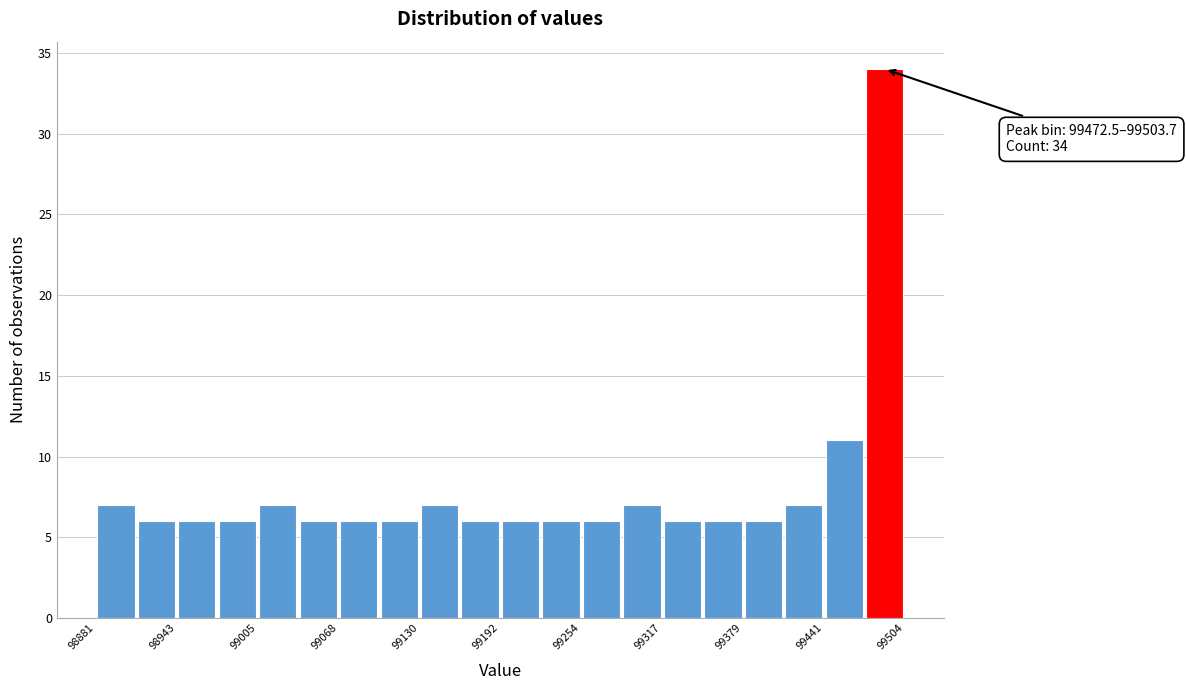

Around what value on the x-axis is the tallest bar? Give the approximate position of its centre, as read against the axis.

99490